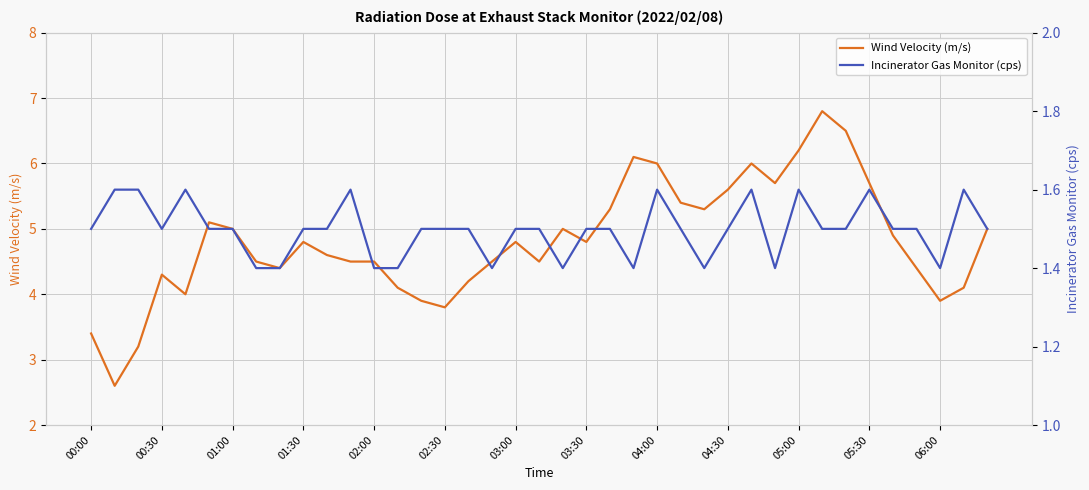

What value does the Incinerator Gas Monitor (cps) series have at 25?

1.5